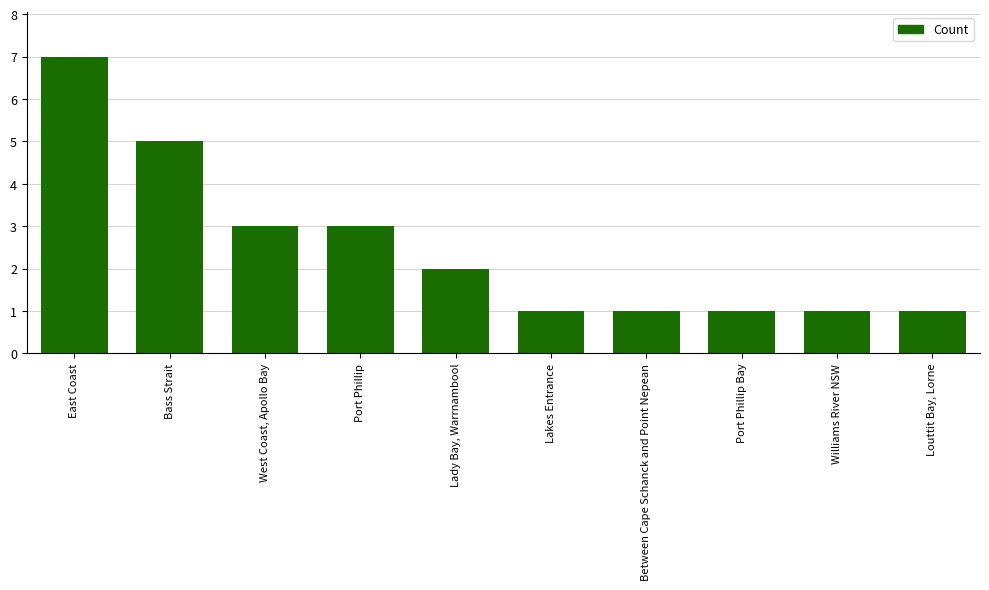

What is the label of the 3rd bar from the right?

Port Phillip Bay